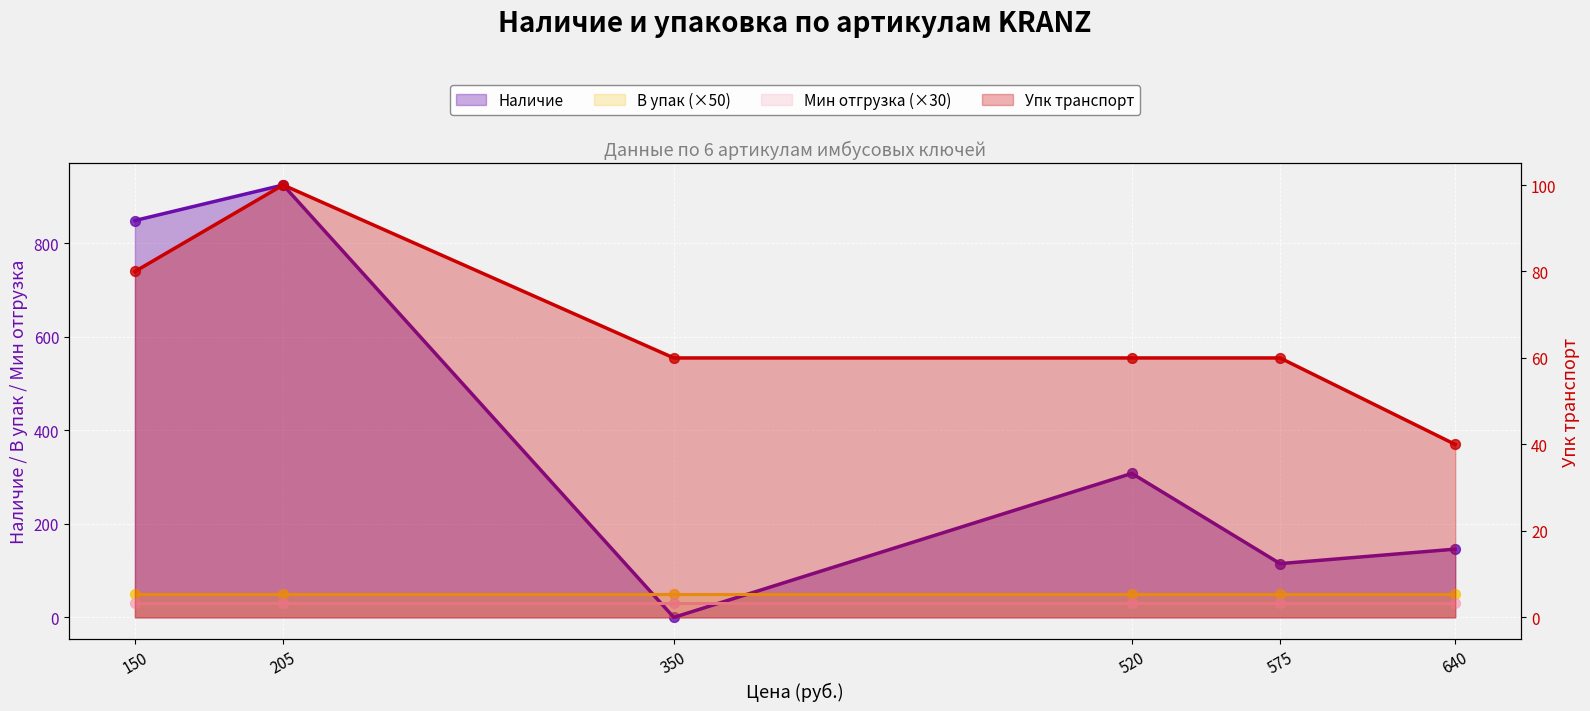

Which series has the widest spread of Y values?

Наличие